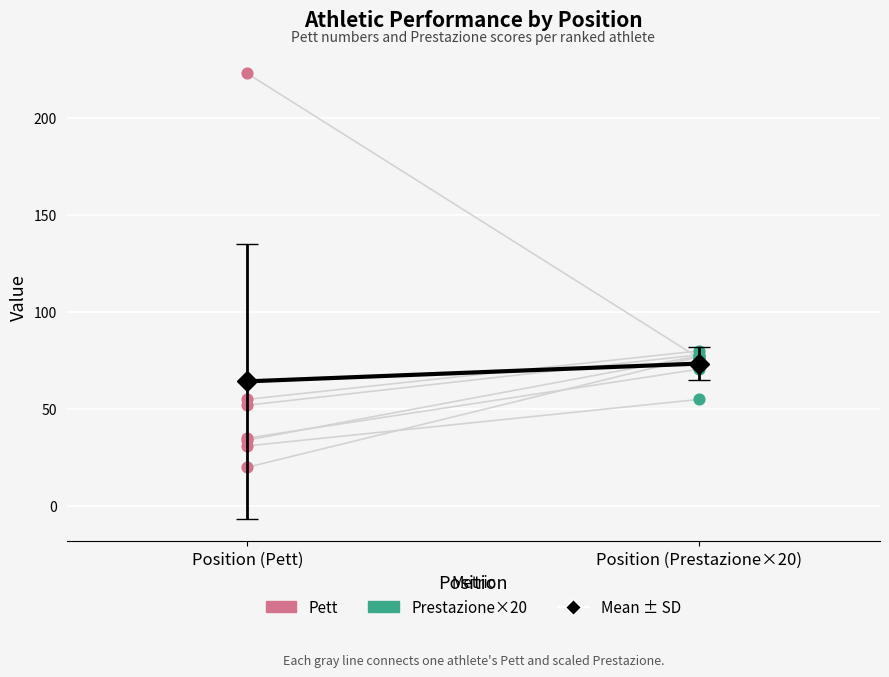

Which series reaches the maximum Y coordinate?

Pett